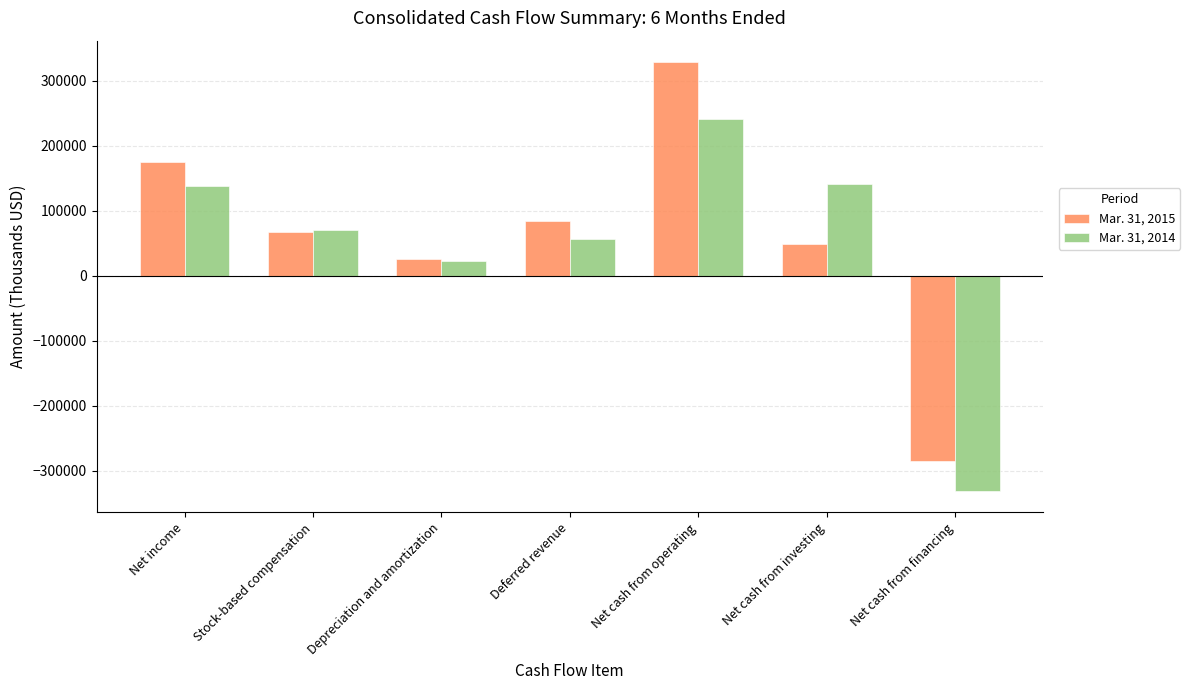

Which series changed the most between Net income and Net cash from investing?

Mar. 31, 2015